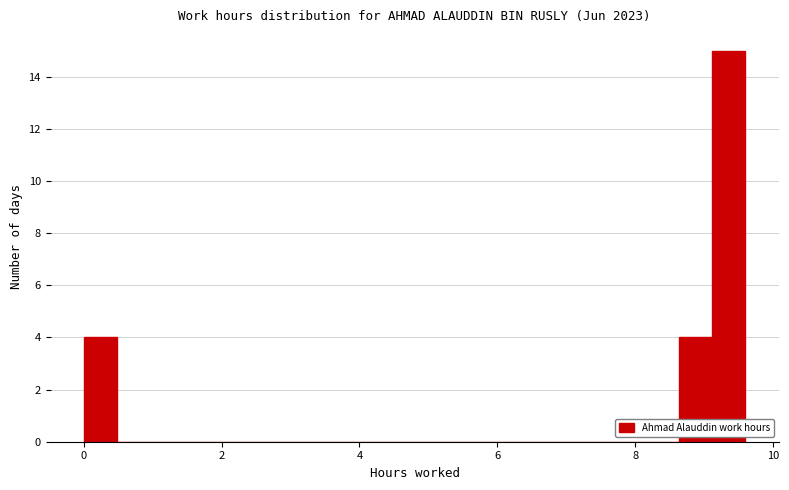

Read against the x-axis, roughly where is the centre of the tallest bar?

9.4